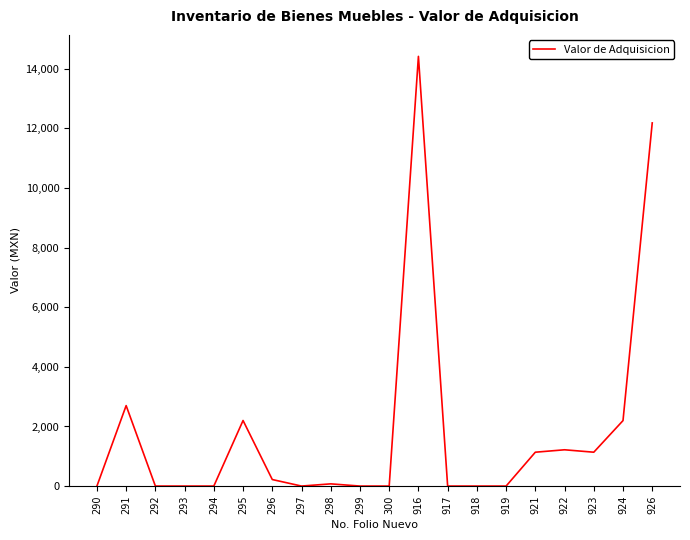

What is the difference between the maximum and minimum values?

14412.8